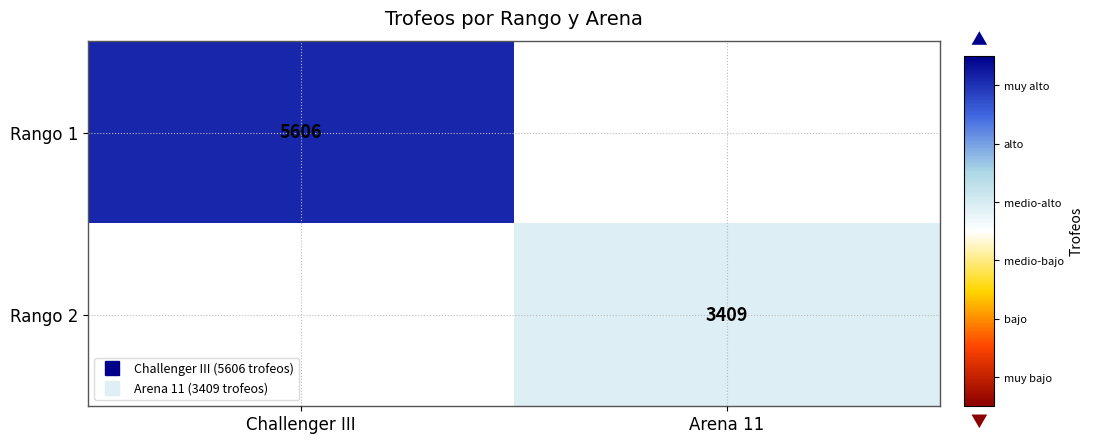

Is it true that Rango 1 equals 5606.0 at Challenger III?

True